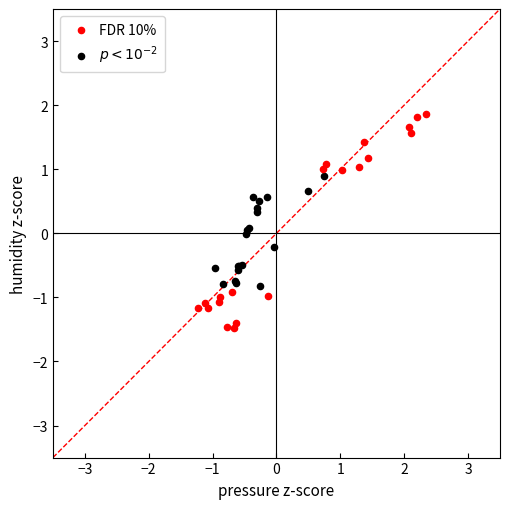

What are all the series names shown in the legend?

FDR 10%, $p < 10^{-2}$